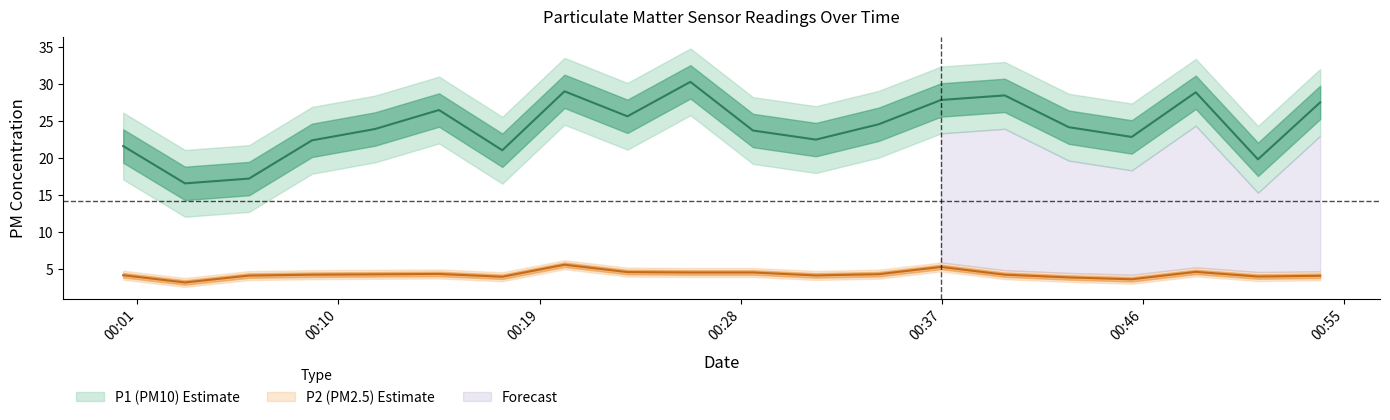

How many distinct data groups are displayed?

2